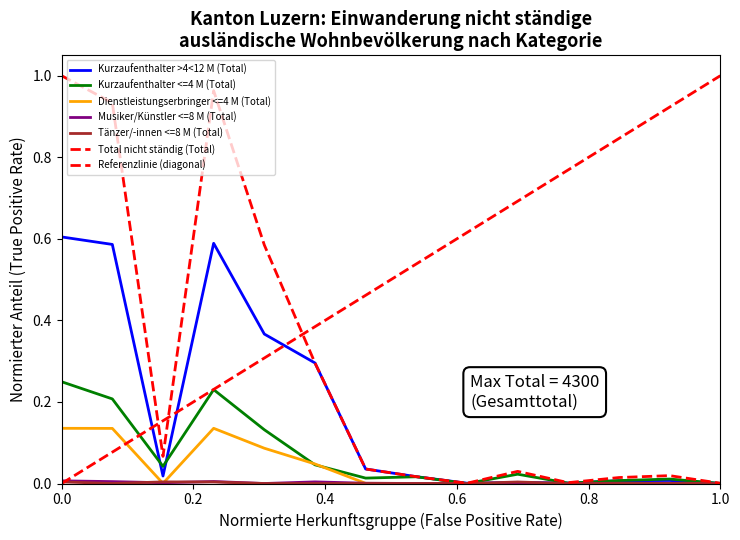

Rank the series by their maximum value, from lowest to highest.

Tänzer/-innen <=8 M (Total), Musiker/Künstler <=8 M (Total), Dienstleistungserbringer <=4 M (Total), Kurzaufenthalter <=4 M (Total), Kurzaufenthalter >4<12 M (Total), Total nicht ständig (Total)